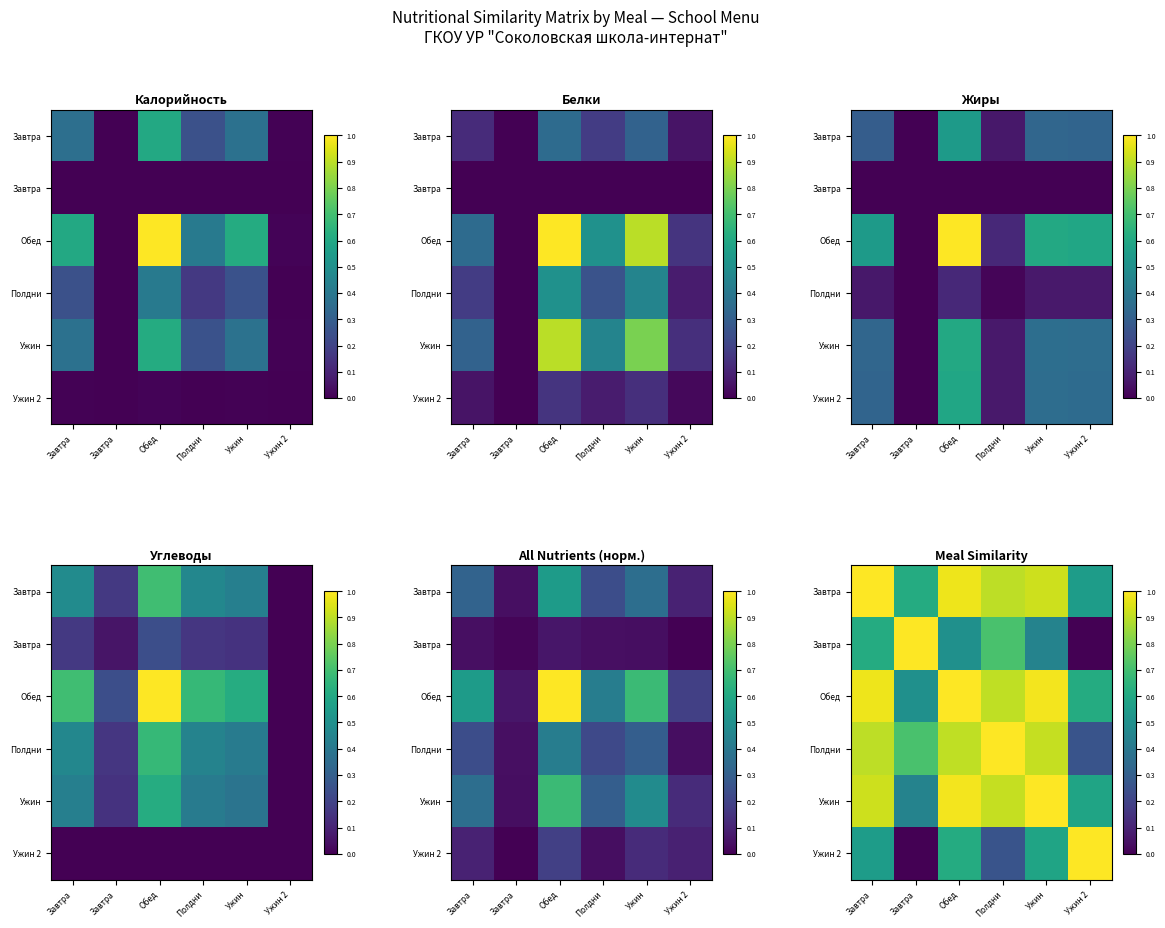

At how many categories does at least one series exceed 0?

6